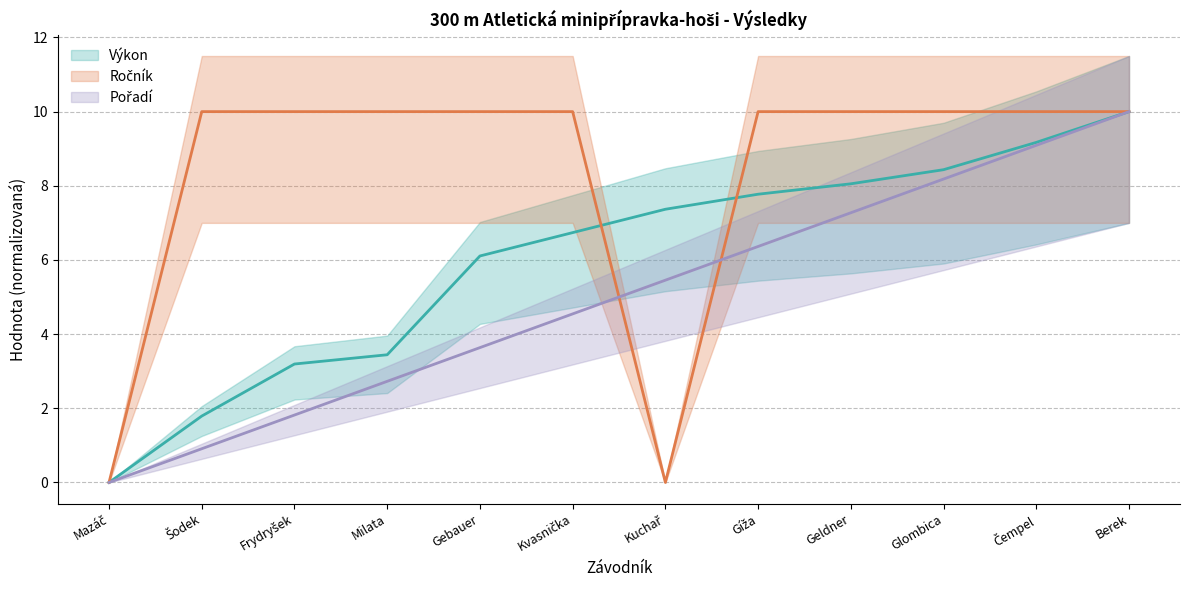

Rank the categories by Pořadí value from lowest to highest.

Mazáč, Šodek, Frydryšek, Milata, Gebauer, Kvasnička, Kuchař, Gíža, Geldner, Glombica, Čempel, Berek